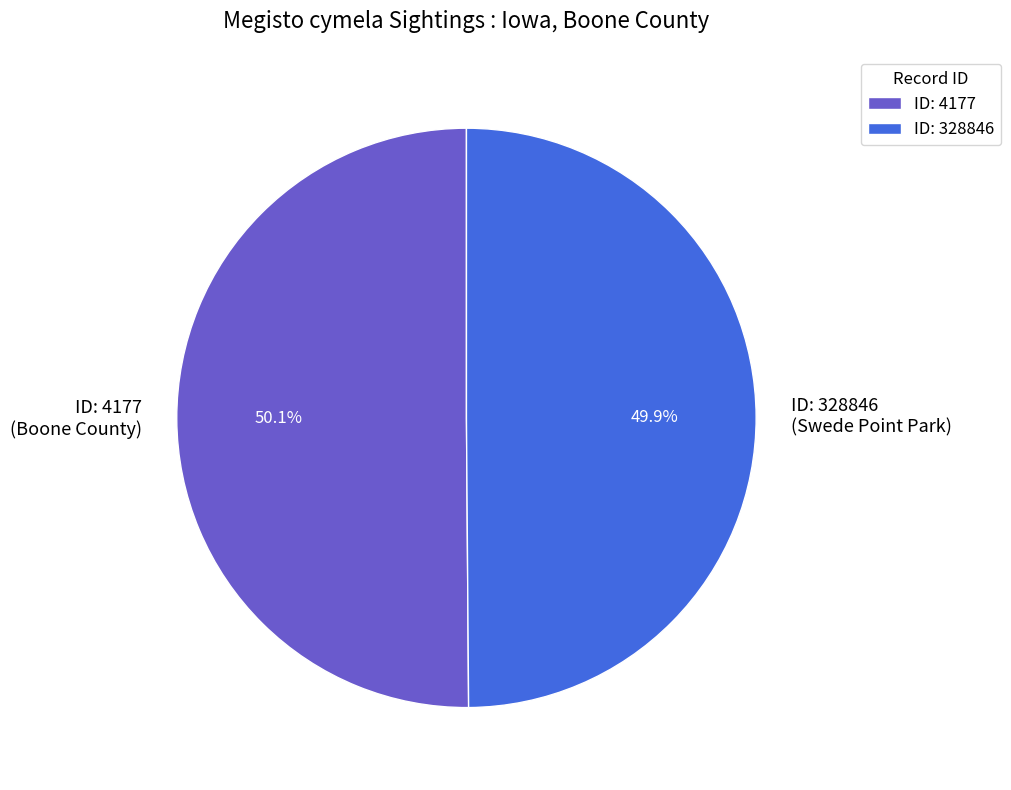

What percentage is NOT represented by ID: 4177 (Boone County)?

49.9%